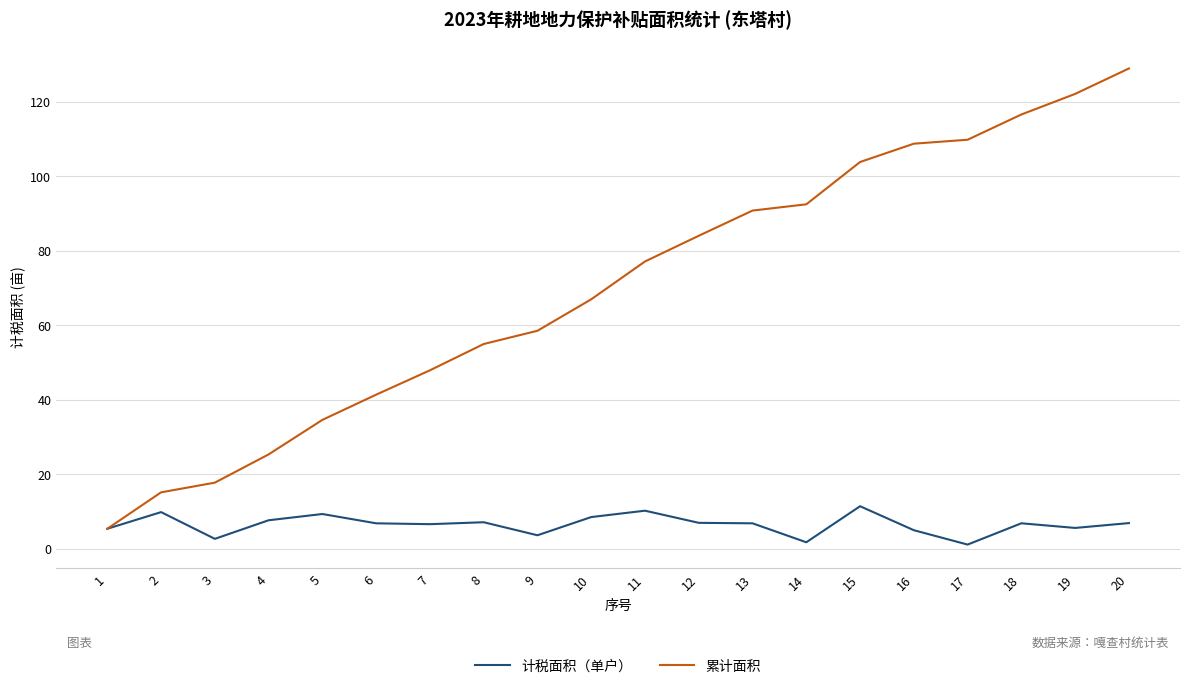

How many lines are shown in the chart?

2